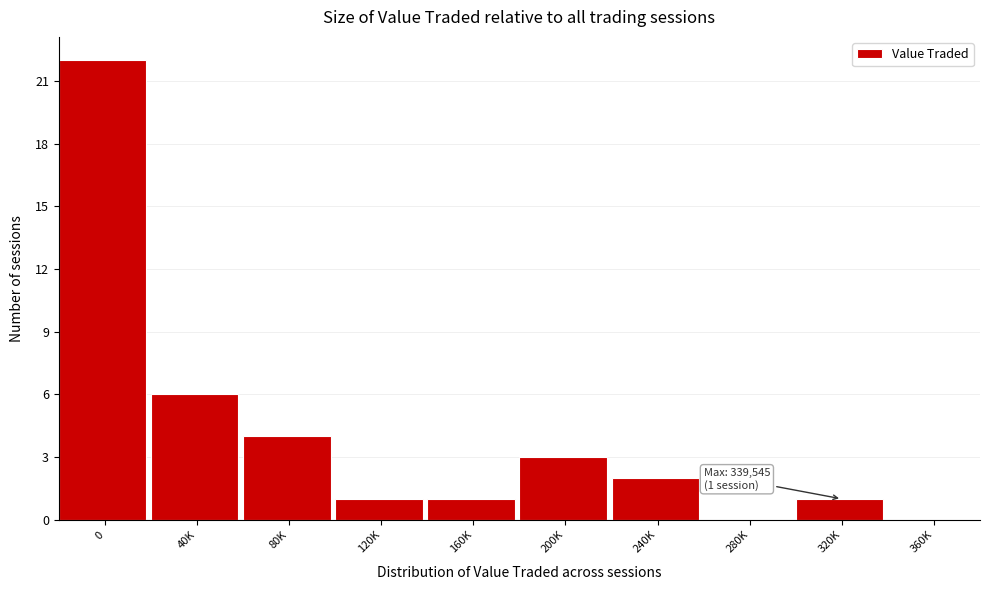

Reading right to left, transcribe all the data shown in this chart.

360K=0	320K=1	280K=0	240K=2	200K=3	160K=1	120K=1	80K=4	40K=6	0=22